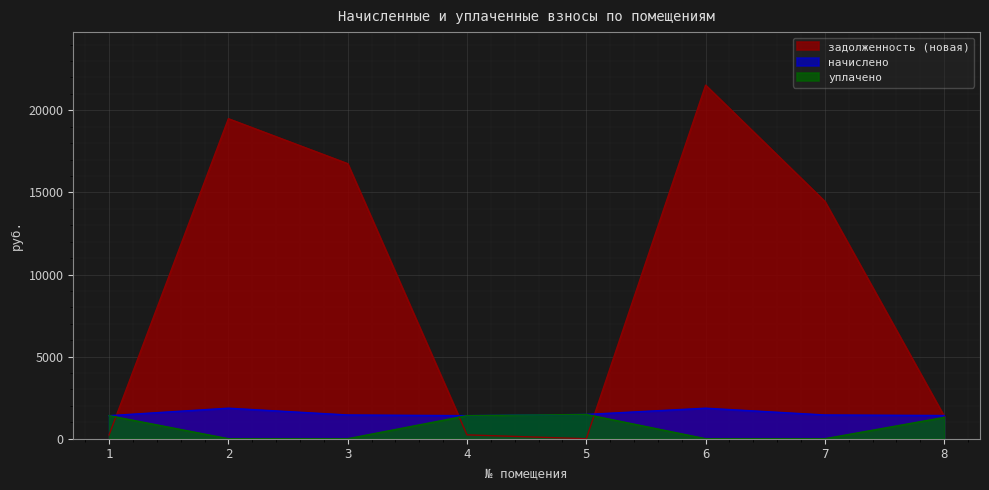

What is the spread (max minus min) of values at 8?

113.7